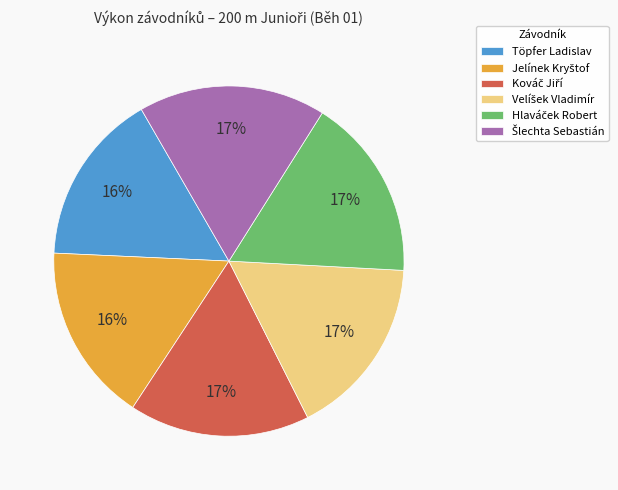

To the nearest percent, what is the difference between the largest and smallest slice percentages?

1%